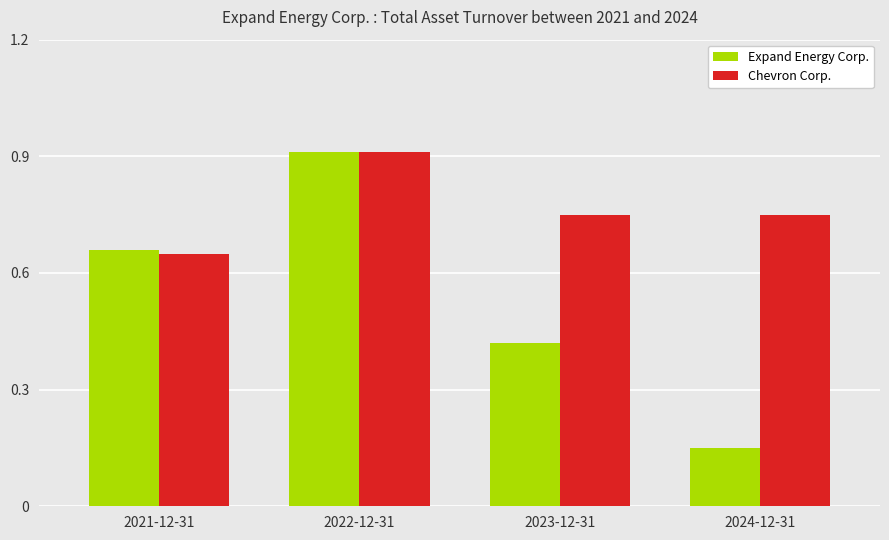

Which series has the widest spread of values?

Expand Energy Corp.